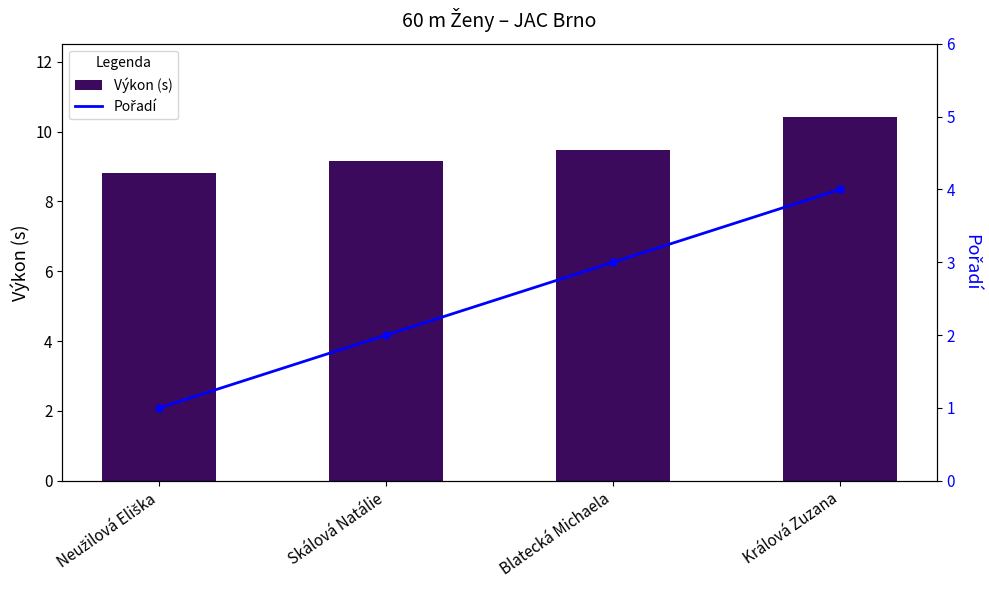

What is the sum of all Výkon (s) values?

37.9